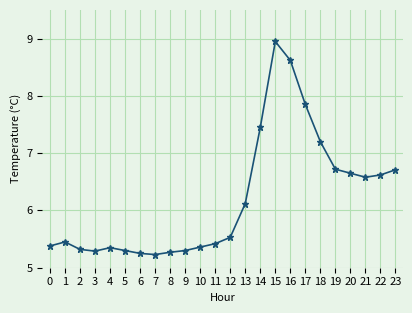

Count the number of categories in the chart.

24